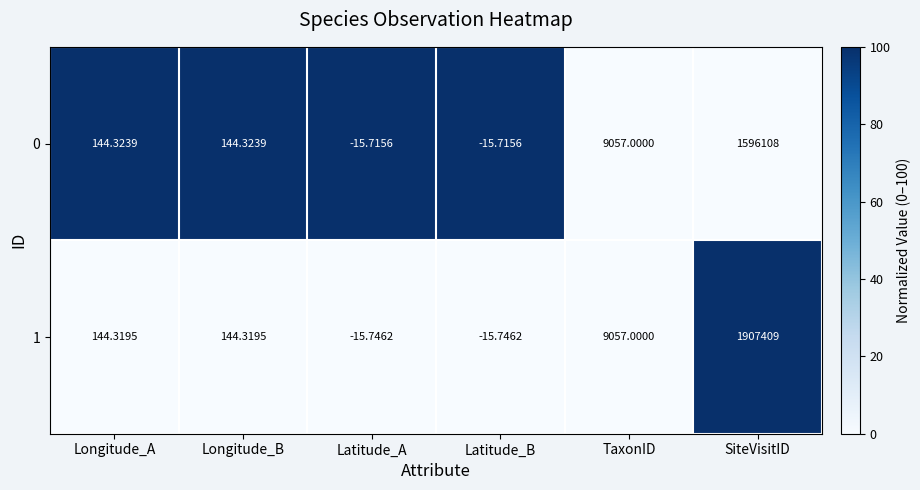

At which category is the sum across all series the highest?

SiteVisitID